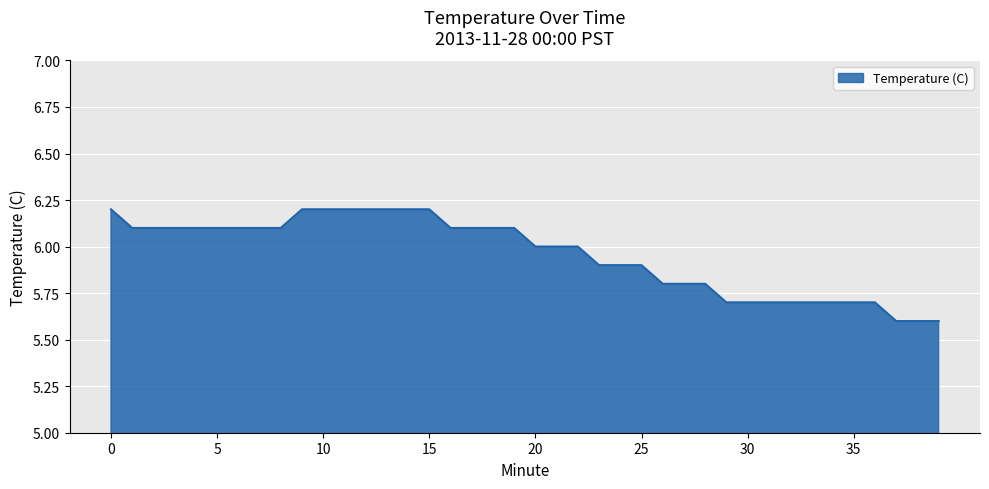

What is the difference between the maximum and minimum values?

0.6